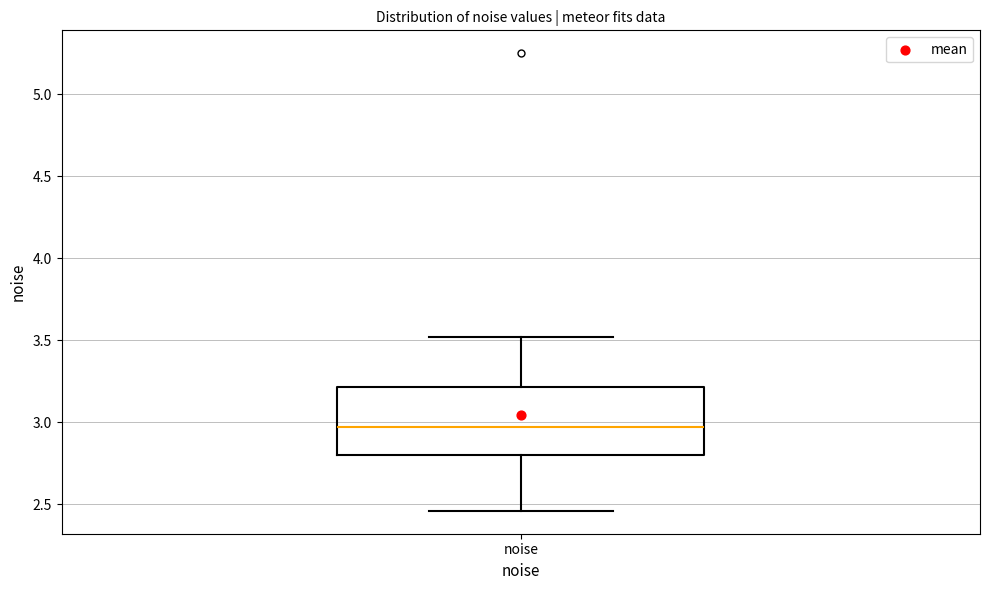

Transcribe this box plot: give where the median line is, the range the box spans, and where the two whiskers end, as read against the y-axis. The values are not printed on the chart, so give them approximately, as read against the axis.

median 2.95, box 2.80 to 3.20, whiskers 2.45 to 3.50